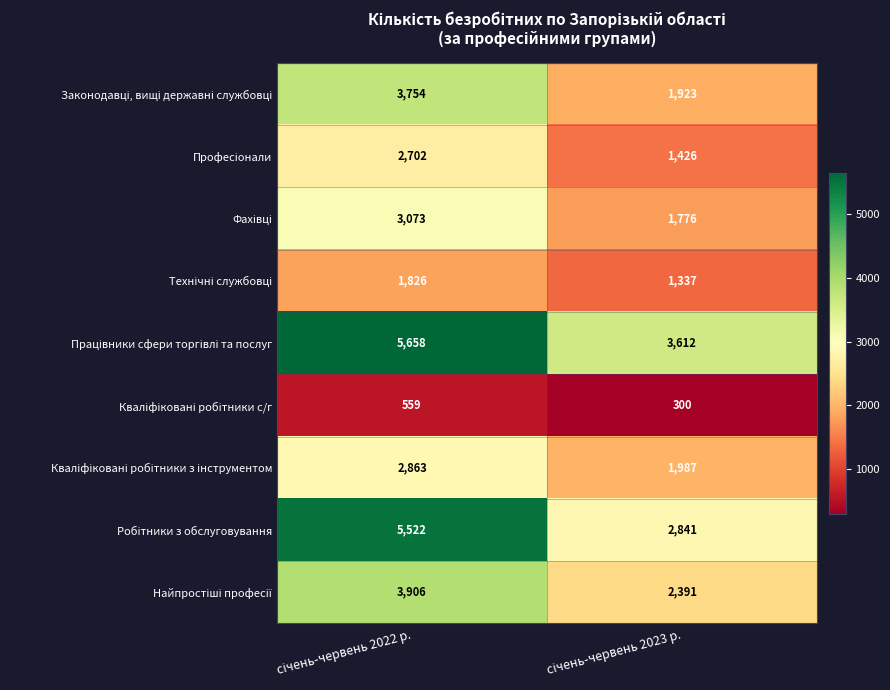

What is the smallest value displayed?

300